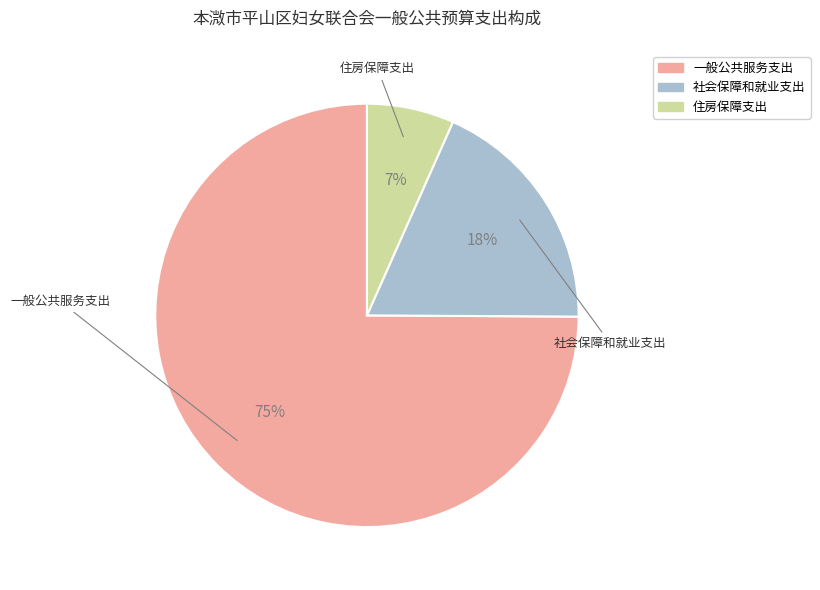

True or false: 社会保障和就业支出 accounts for 11% of the total.

False